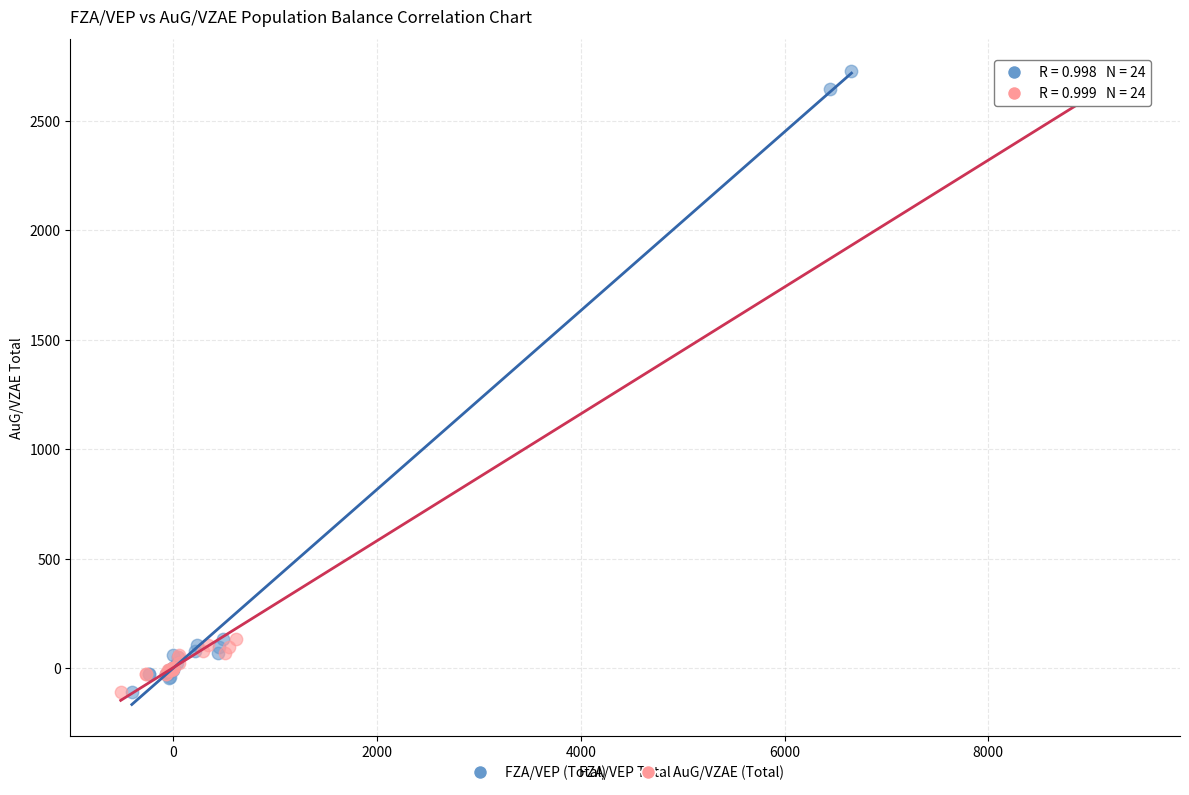

What are all the series names shown in the legend?

FZA/VEP (Total), AuG/VZAE (Total)